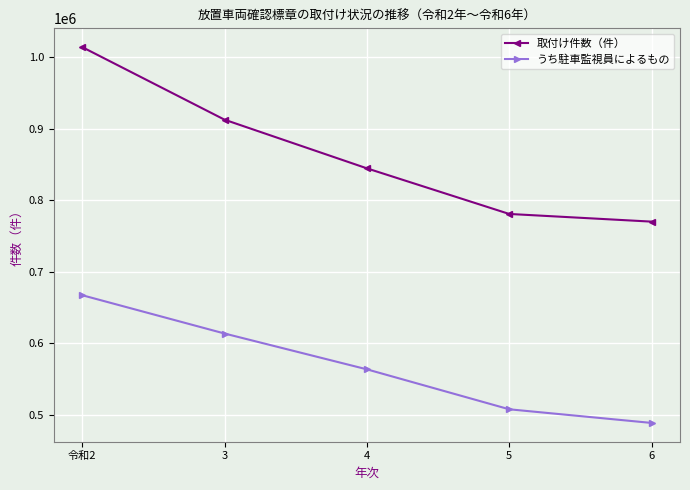

What is the label of the 2nd point from the right?

5